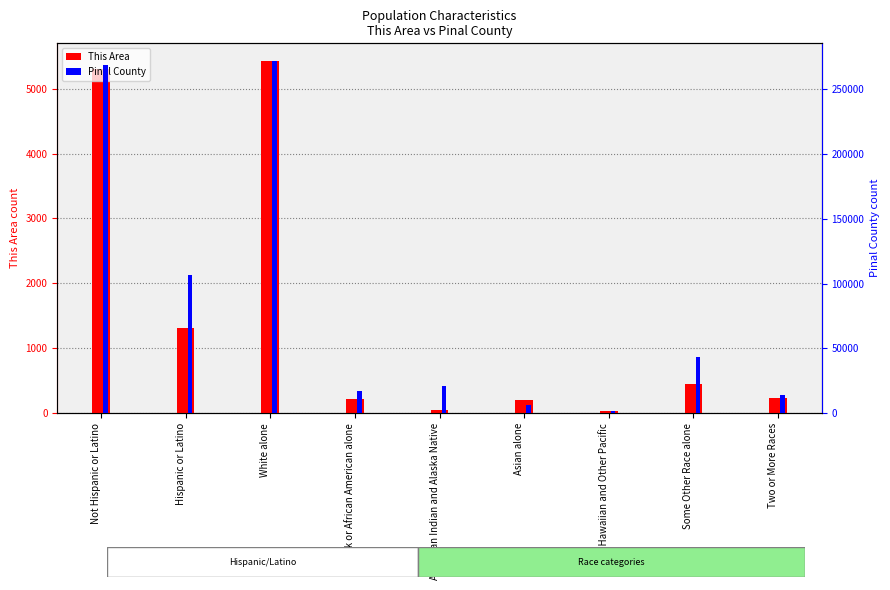

Which series has the largest range (max minus min)?

Pinal County